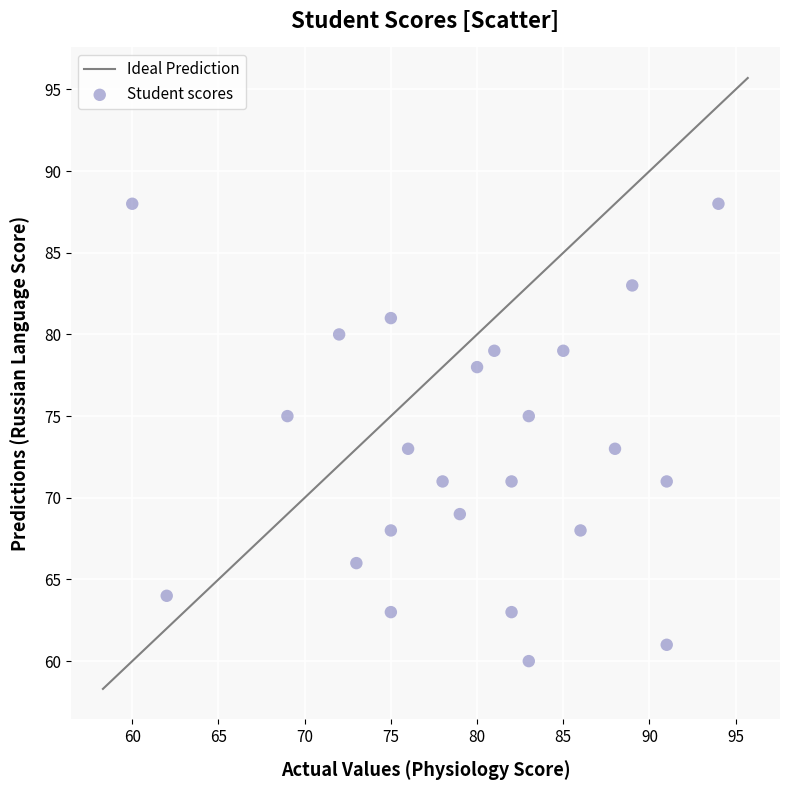

What is the range of X values (max minus min)?

34